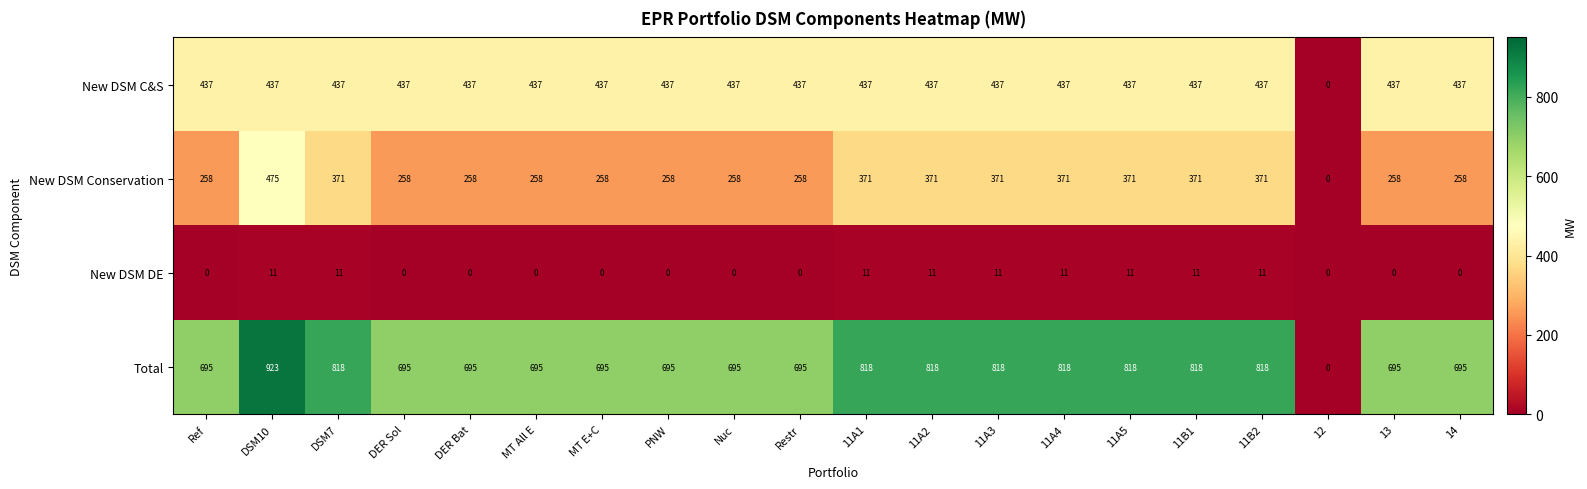

What is the sum of the Total values at PNW and Restr?

1390